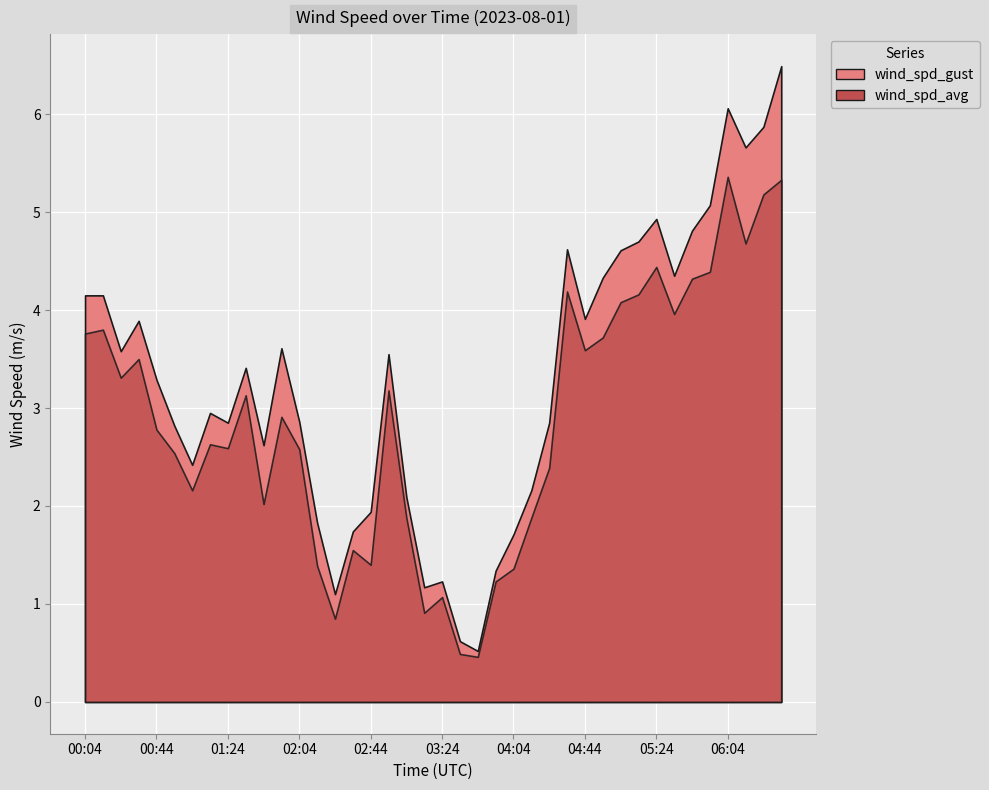

What are all the series names shown in the legend?

wind_spd_avg, wind_spd_gust